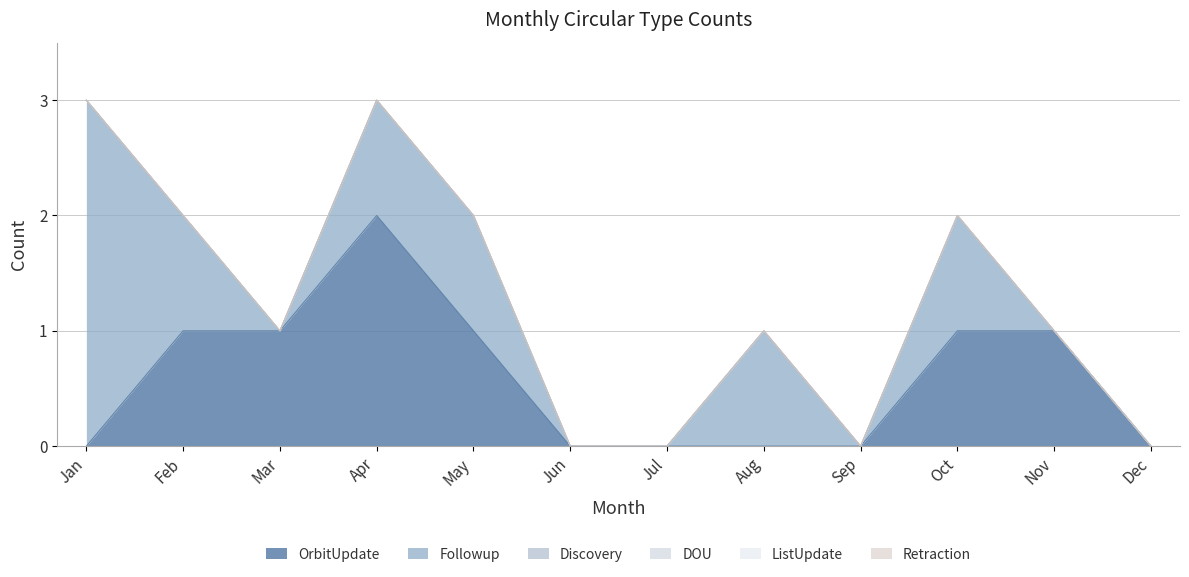

Between Feb and May, which series saw the biggest shift?

OrbitUpdate